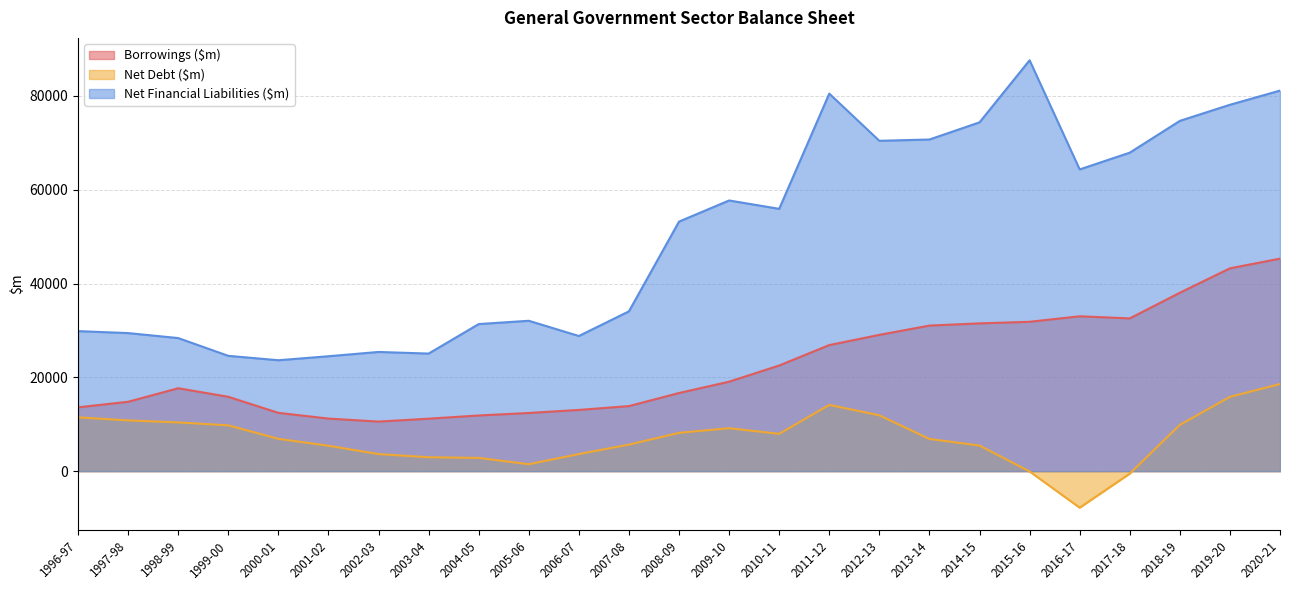

How many categories are shown in the chart?

25